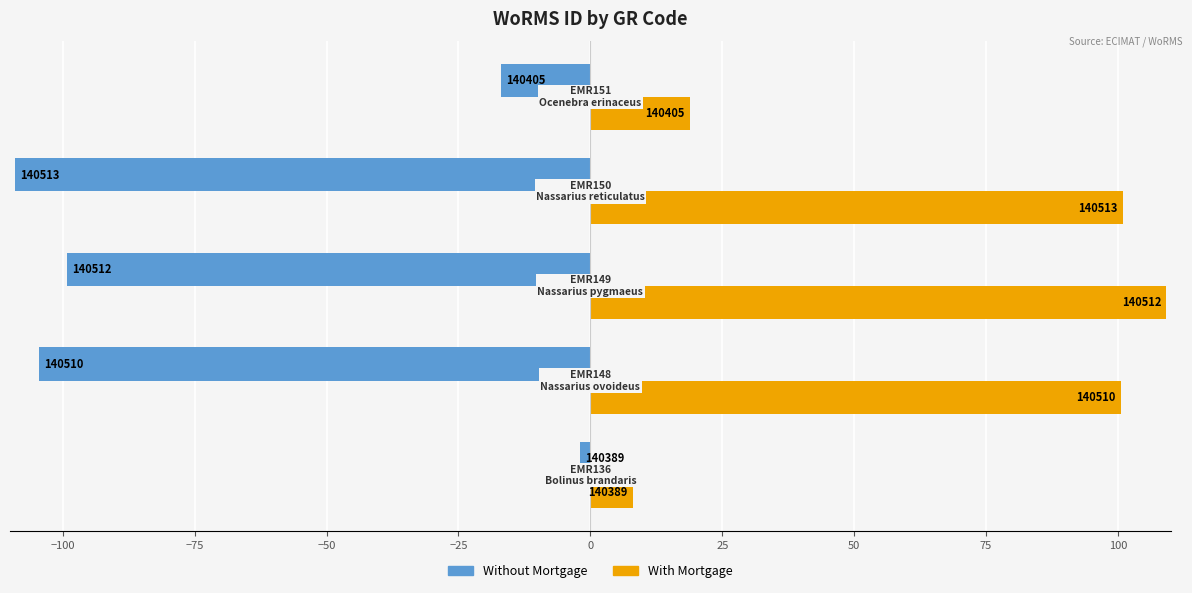

What are all the series names shown in the legend?

Without Mortgage, With Mortgage